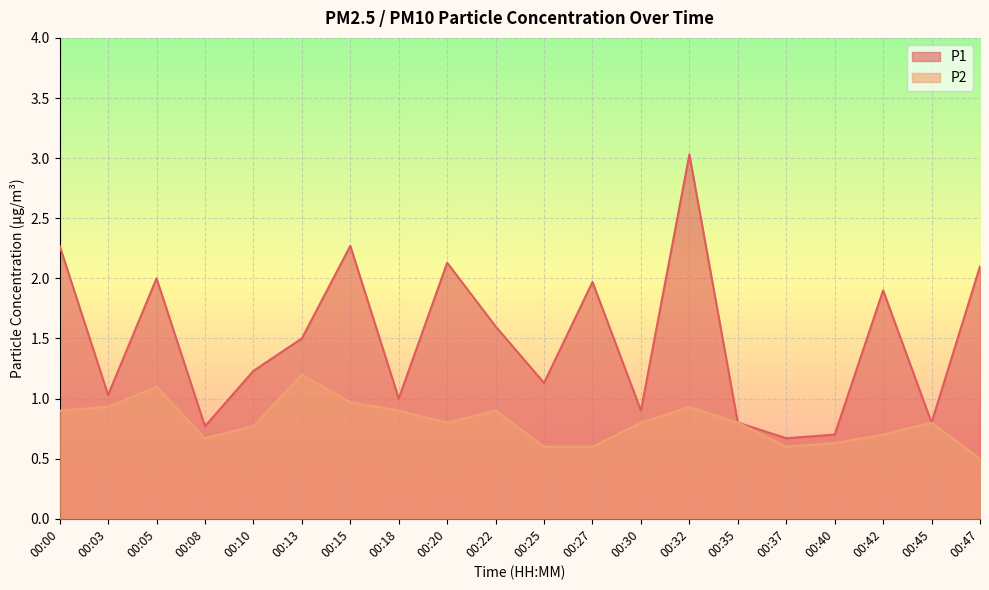

What is the value of the P1 point at the 16th from the left?

0.7